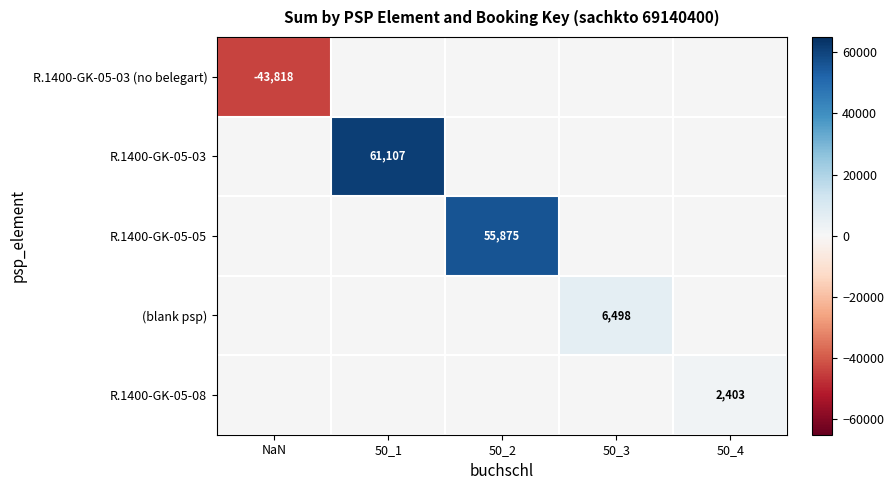

Between NaN and 50_4, which is larger?

50_4